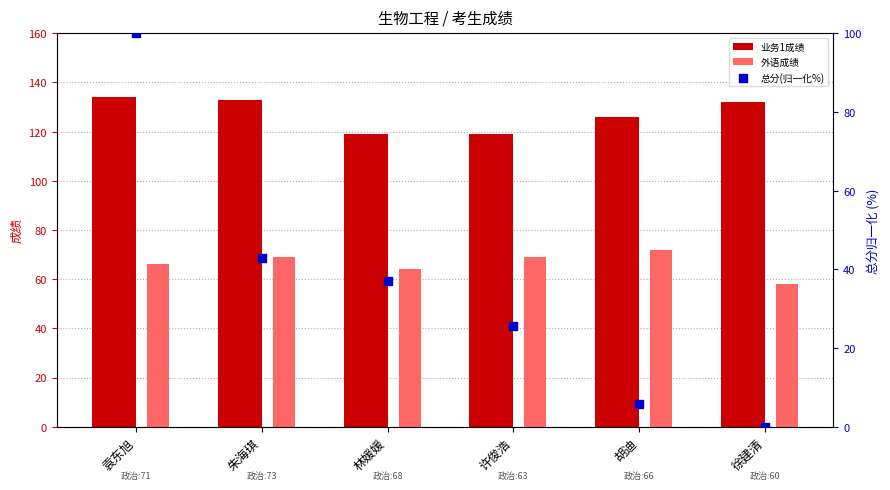

Which series has the largest total across all categories?

业务1成绩